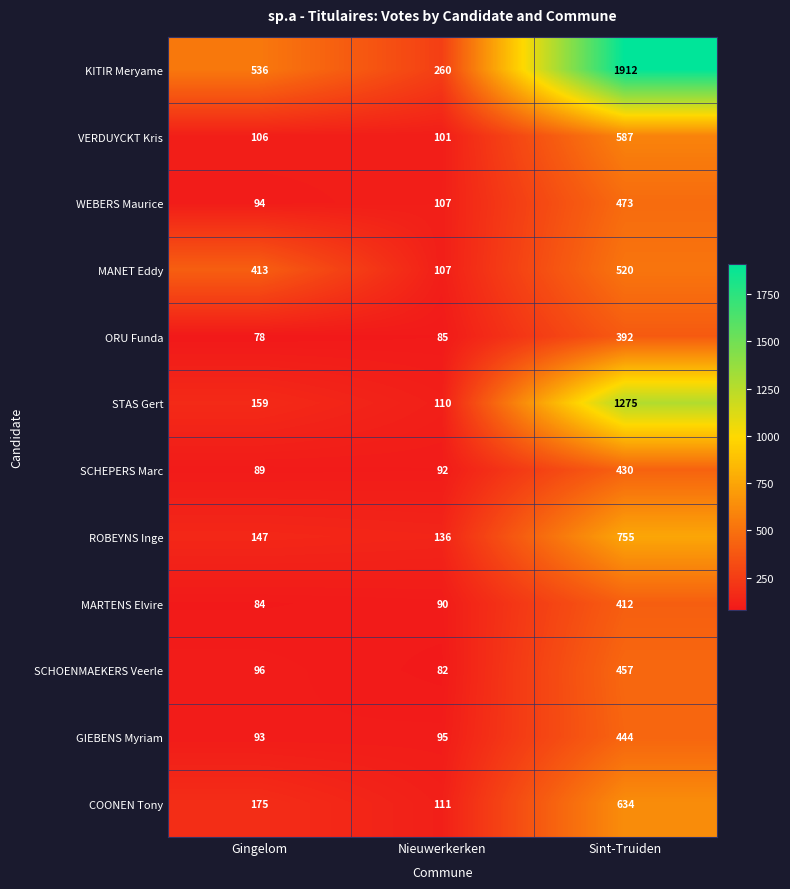

Which category has the highest value across all series?

Sint-Truiden